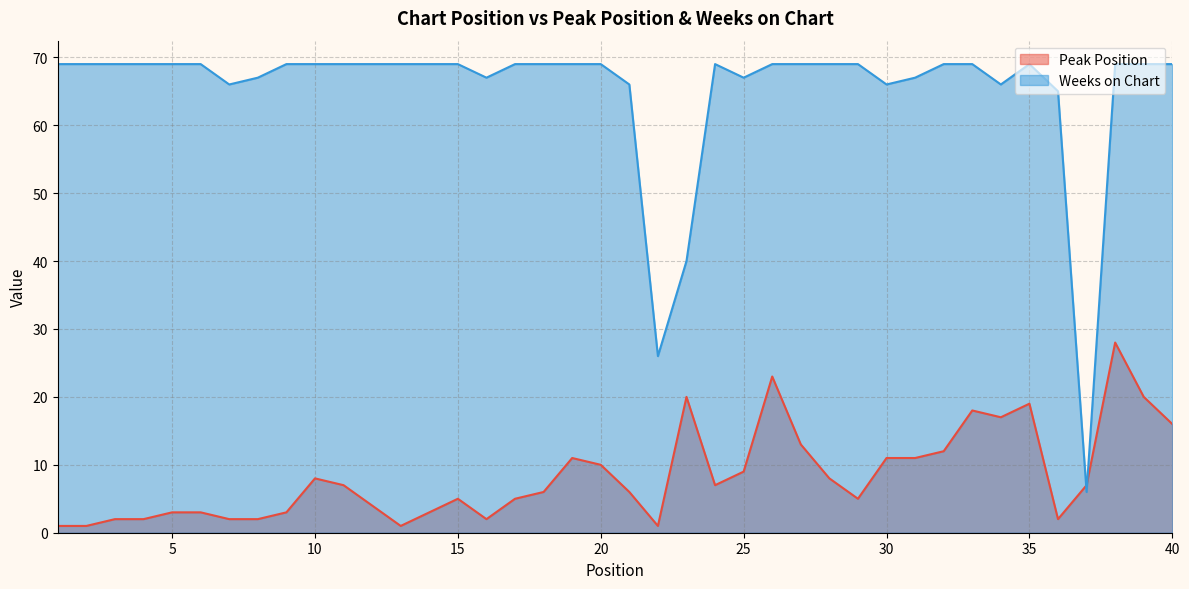

Read the Weeks on Chart value at 1.

69